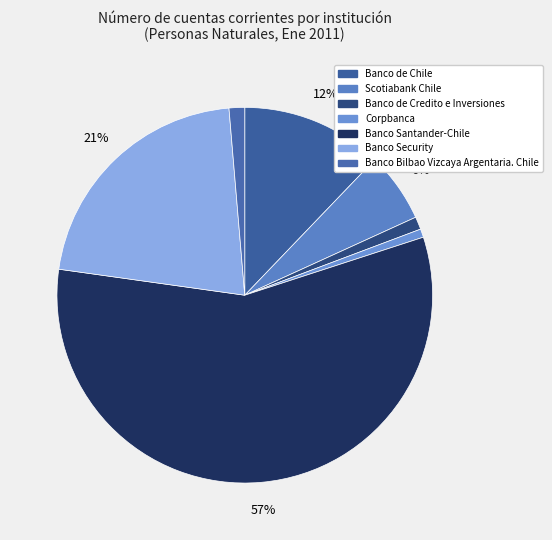

Which slice represents more than half of the pie?

Banco Santander-Chile